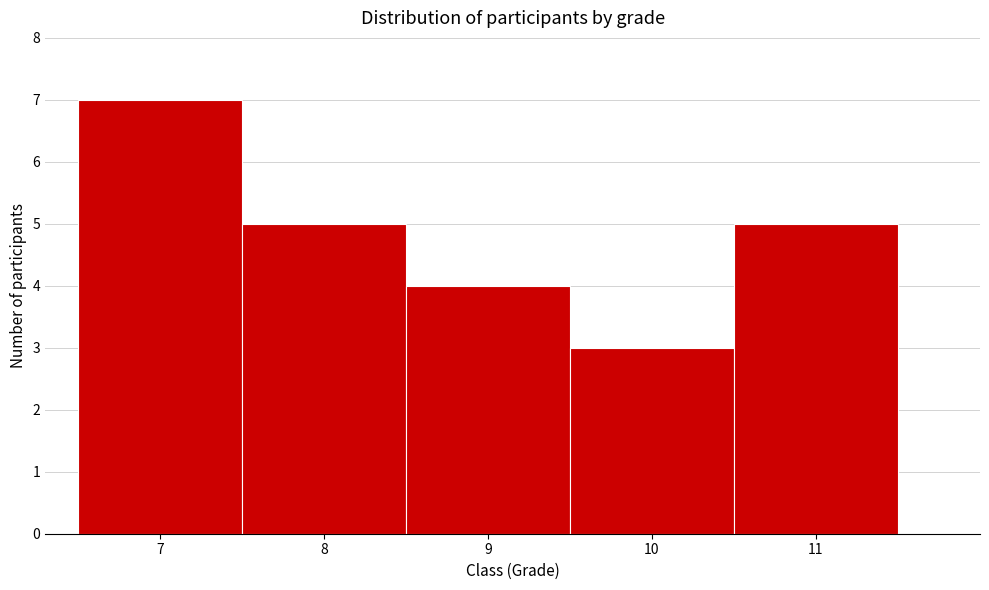

Reading left to right, list every bar in this chart as the range it spans on the x-axis followed by its height. The values are not printed on the chart, so give them approximately, as read against the axis.

6.5 to 7.5: 7
7.5 to 8.5: 5
8.5 to 9.5: 4
9.5 to 10.5: 3
10.5 to 11.5: 5